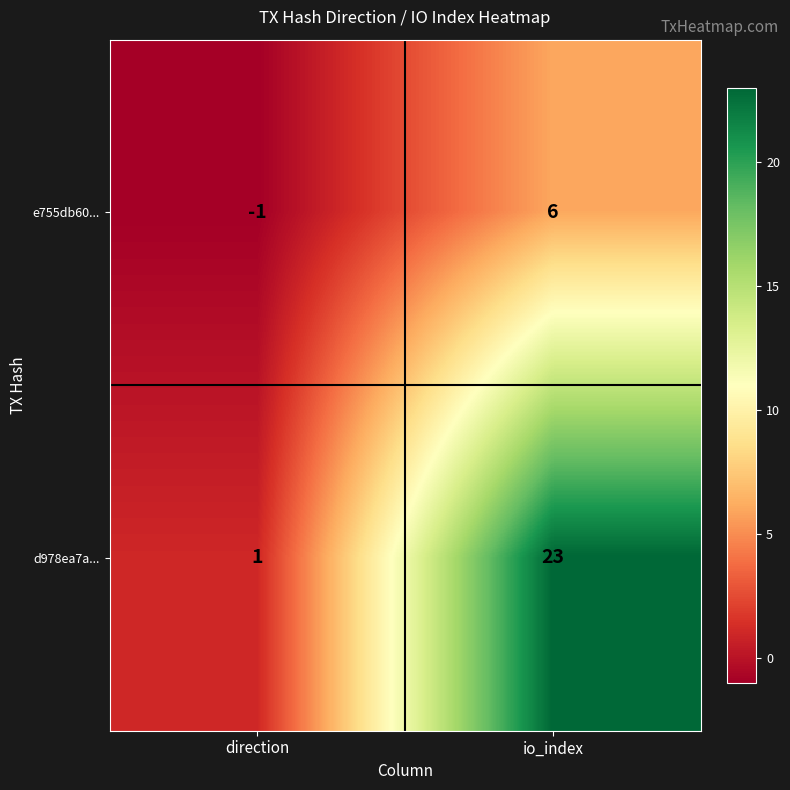

Is it true that d978ea7a... equals 2 at direction?

False